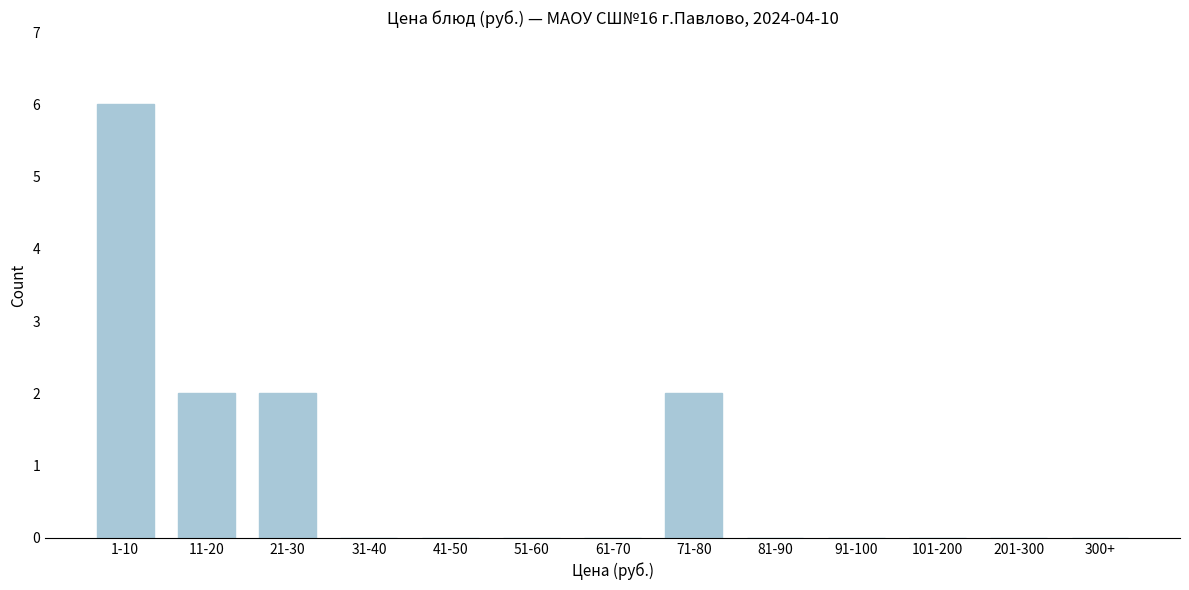

Reading left to right, list all the values displayed in this chart.

1-10=6	11-20=2	21-30=2	31-40=0	41-50=0	51-60=0	61-70=0	71-80=2	81-90=0	91-100=0	101-200=0	201-300=0	300+=0